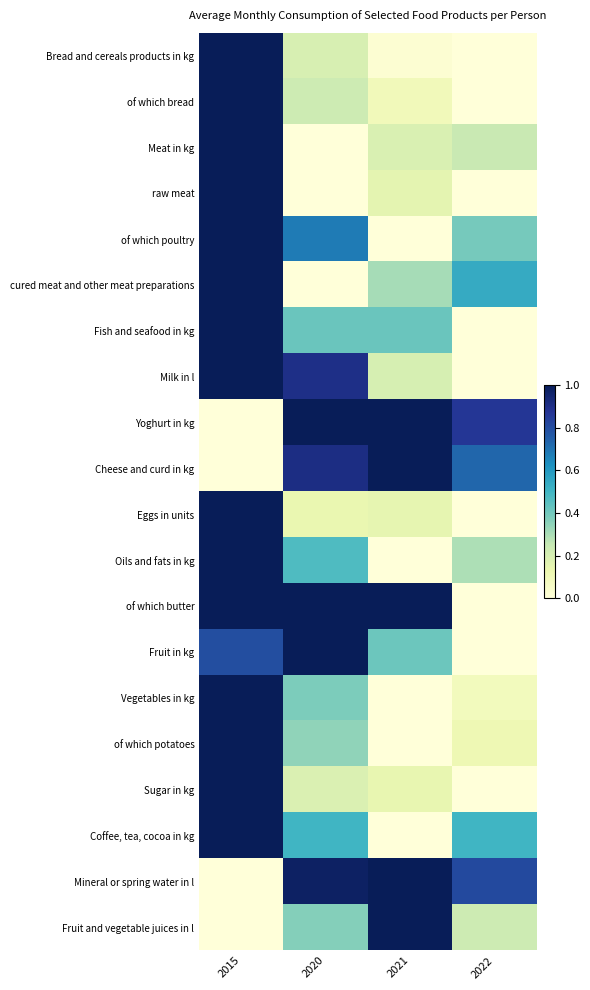

Reading right to left, list all the values displayed in this chart.

Bread and cereals products in kg: 2022=0.0	2021=0.0	2020=0.2	2015=1.0
of which bread: 2022=0.0	2021=0.1	2020=0.2	2015=1.0
Meat in kg: 2022=0.2	2021=0.2	2020=0.0	2015=1.0
raw meat: 2022=0.0	2021=0.2	2020=0.0	2015=1.0
of which poultry: 2022=0.4	2021=0.0	2020=0.7	2015=1.0
cured meat and other meat preparations: 2022=0.5	2021=0.3	2020=0.0	2015=1.0
Fish and seafood in kg: 2022=0.0	2021=0.4	2020=0.4	2015=1.0
Milk in l: 2022=0.0	2021=0.2	2020=0.9	2015=1.0
Yoghurt in kg: 2022=0.9	2021=1.0	2020=1.0	2015=0.0
Cheese and curd in kg: 2022=0.7	2021=1.0	2020=0.9	2015=0.0
Eggs in units: 2022=0.0	2021=0.1	2020=0.1	2015=1.0
Oils and fats in kg: 2022=0.3	2021=0.0	2020=0.5	2015=1.0
of which butter: 2022=0.0	2021=1.0	2020=1.0	2015=1.0
Fruit in kg: 2022=0.0	2021=0.4	2020=1.0	2015=0.8
Vegetables in kg: 2022=0.1	2021=0.0	2020=0.4	2015=1.0
of which potatoes: 2022=0.1	2021=0.0	2020=0.3	2015=1.0
Sugar in kg: 2022=0.0	2021=0.1	2020=0.2	2015=1.0
Coffee, tea, cocoa in kg: 2022=0.5	2021=0.0	2020=0.5	2015=1.0
Mineral or spring water in l: 2022=0.8	2021=1.0	2020=1.0	2015=0.0
Fruit and vegetable juices in l: 2022=0.2	2021=1.0	2020=0.4	2015=0.0